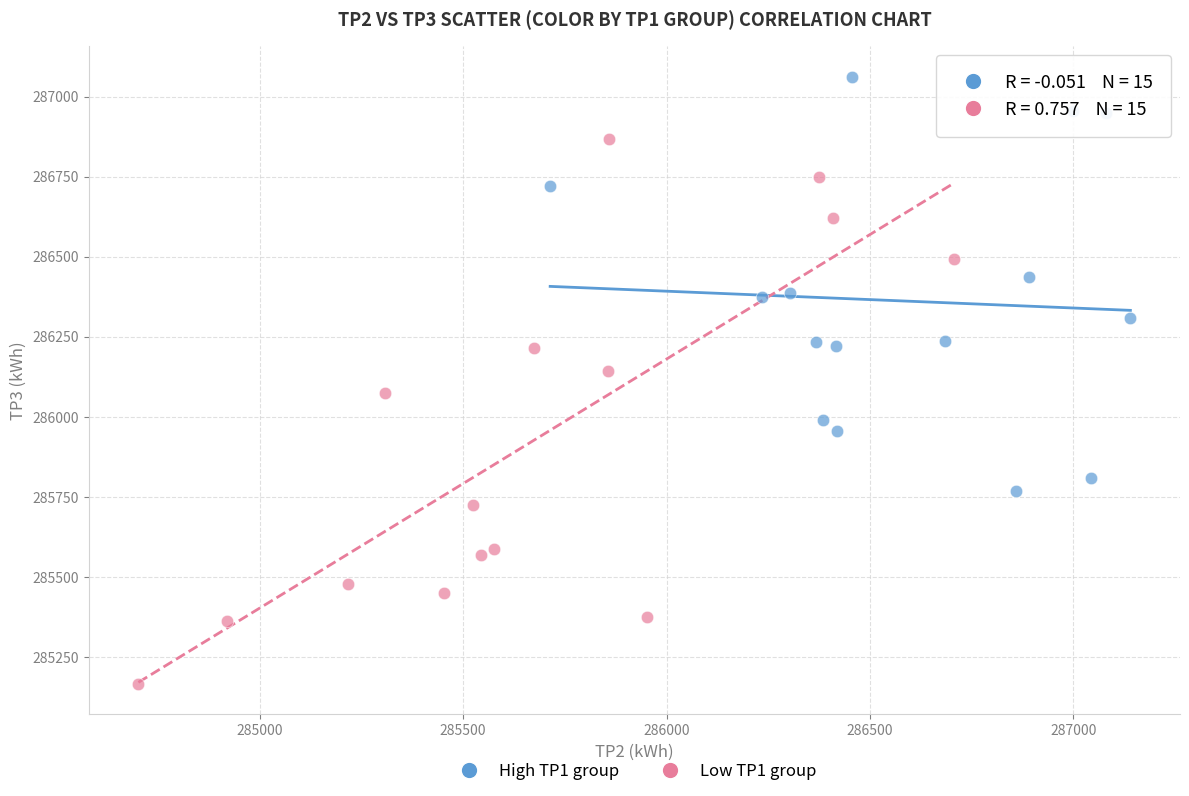

Which series has the widest spread of Y values?

Low TP1 group